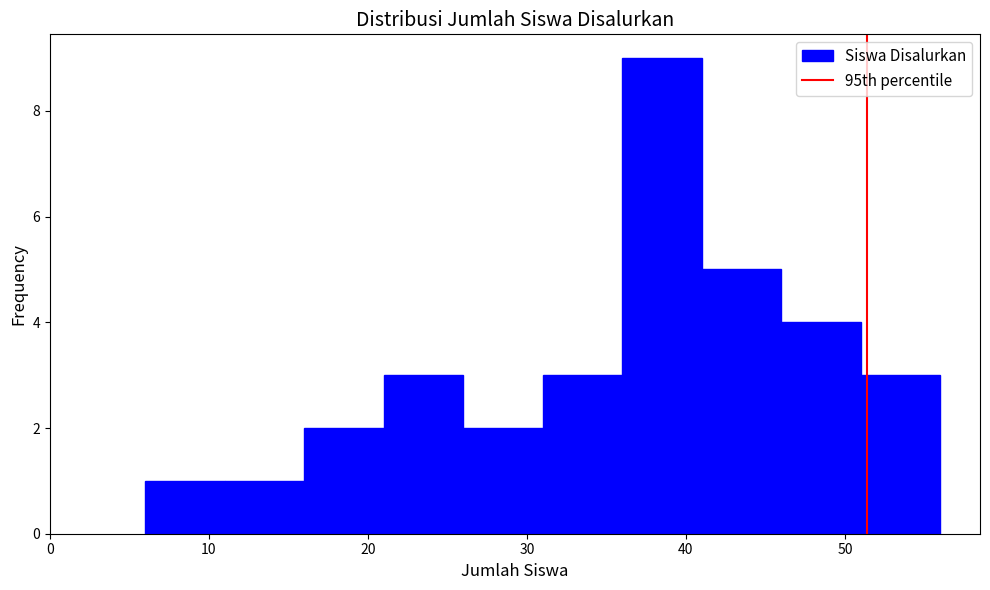

Reading left to right, transcribe this chart: for each bar, give the range it covers on the x-axis and its height. The values are not printed on the chart, so give them approximately, as read against the axis.

6 to 11: 1
11 to 16: 1
16 to 21: 2
21 to 26: 3
26 to 31: 2
31 to 36: 3
36 to 41: 9
41 to 46: 5
46 to 51: 4
51 to 56: 3